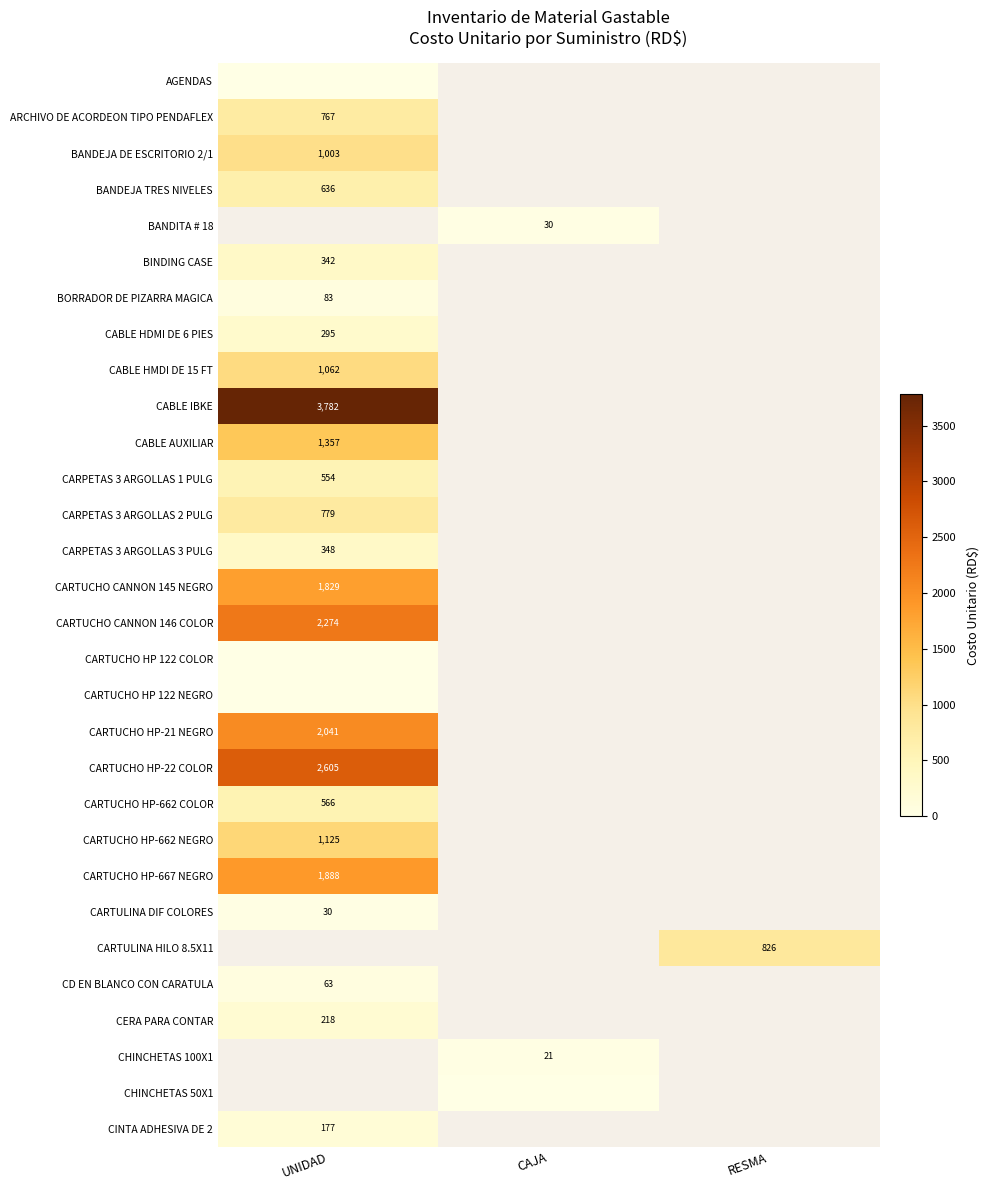

The CARTUCHO HP-21 NEGRO series shows 3432 at UNIDAD. True or false?

False